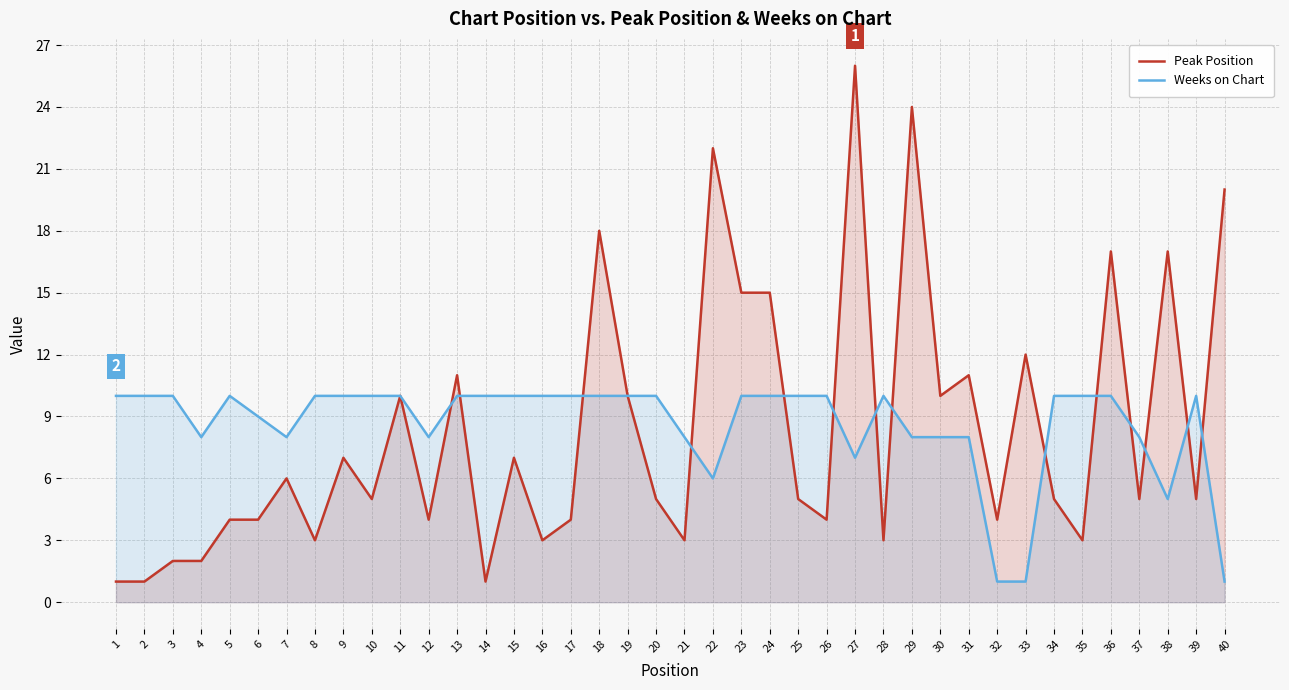

Reading right to left, list all the values displayed in this chart.

Peak Position: 20	5	17	5	17	3	5	12	4	11	10	24	3	26	4	5	15	15	22	3	5	10	18	4	3	7	1	11	4	10	5	7	3	6	4	4	2	2	1	1
Weeks on Chart: 1	10	5	8	10	10	10	1	1	8	8	8	10	7	10	10	10	10	6	8	10	10	10	10	10	10	10	10	8	10	10	10	10	8	9	10	8	10	10	10